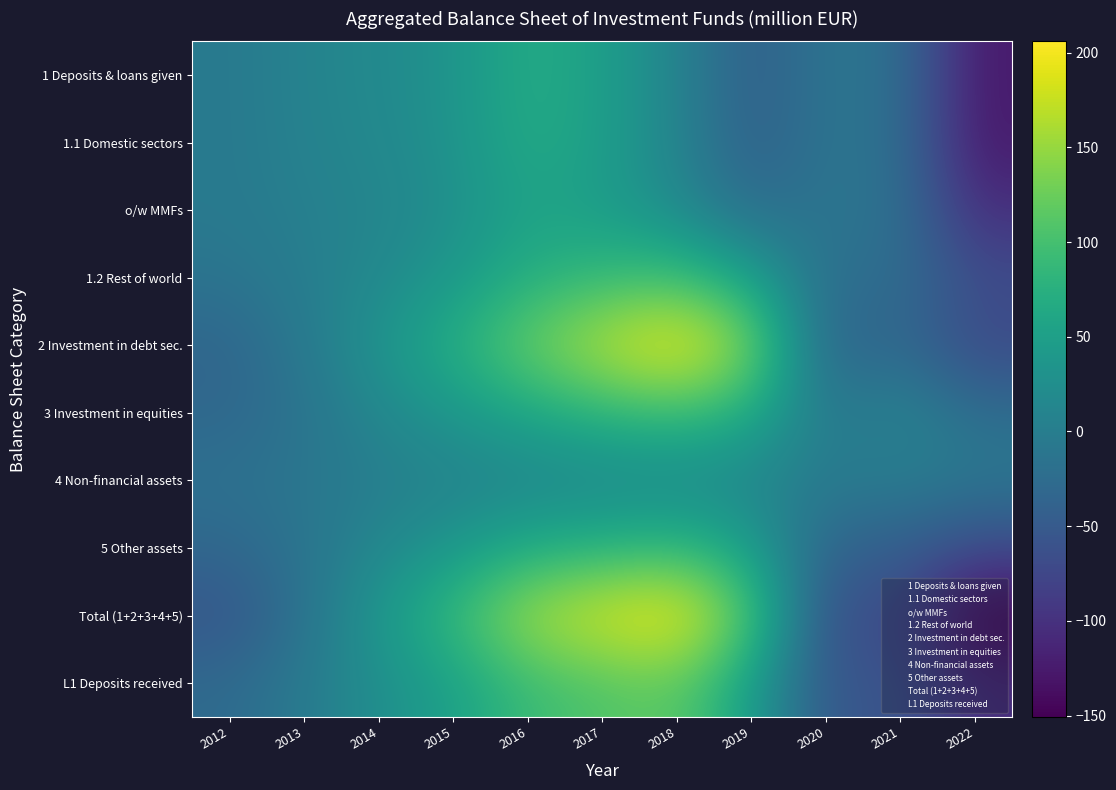

How many distinct data groups are displayed?

10